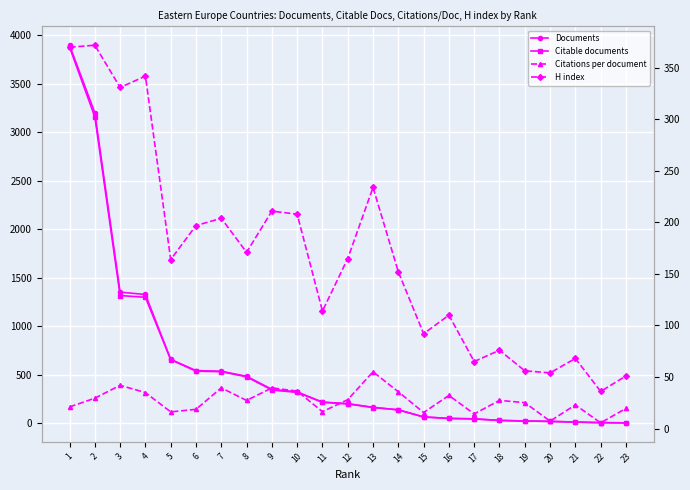

What is the sum of all Citable documents values?

13489.0